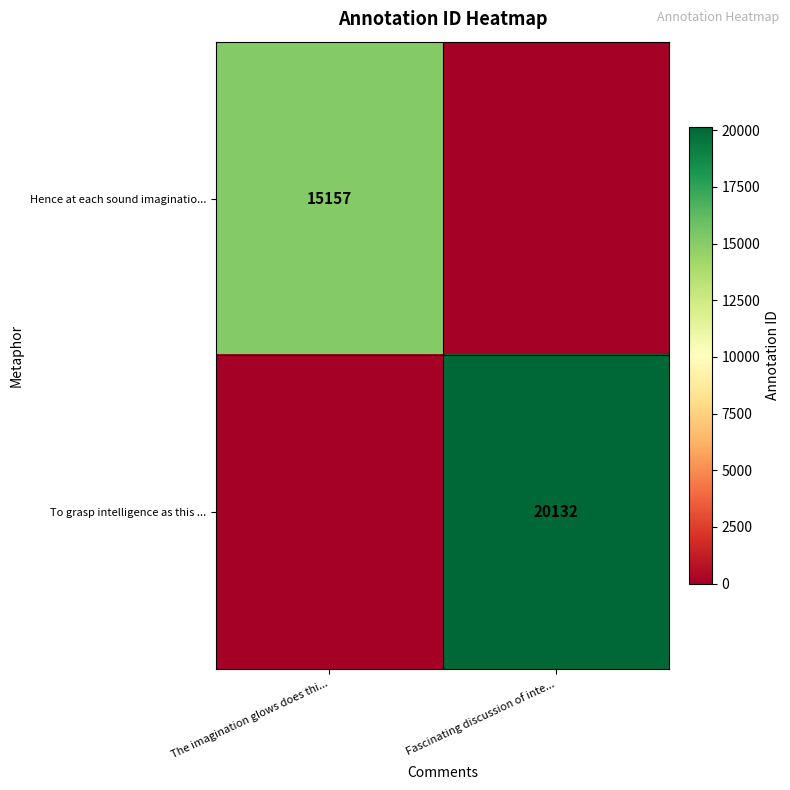

Is it true that Hence at each sound imaginatio... equals 4818 at The imagination glows does thi...?

False